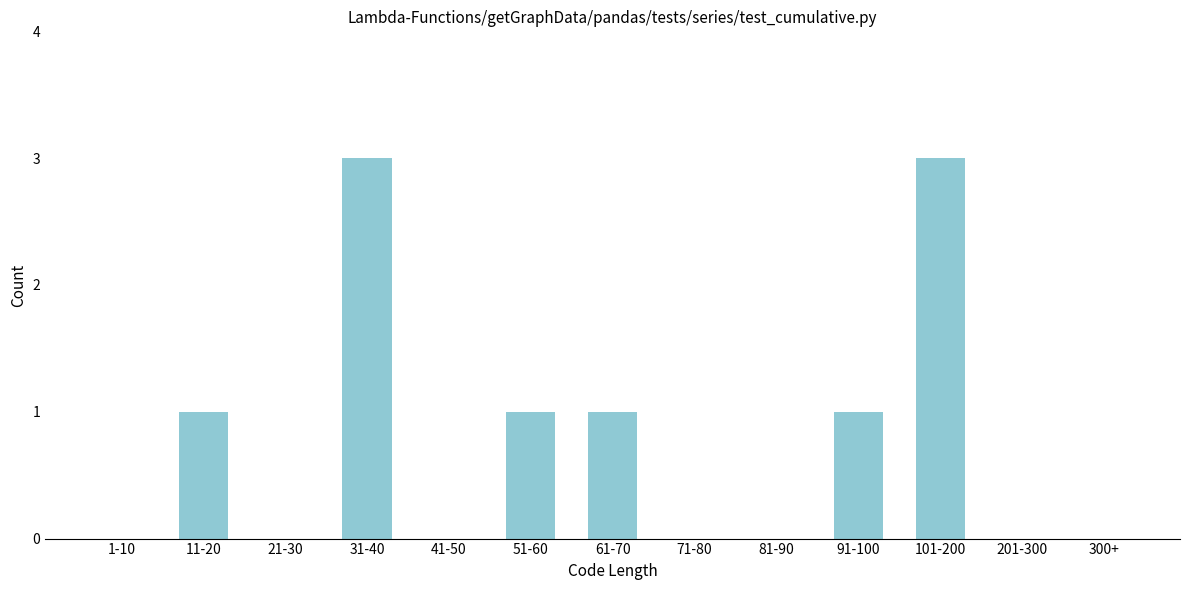

Reading left to right, list all the values displayed in this chart.

1-10=0	11-20=1	21-30=0	31-40=3	41-50=0	51-60=1	61-70=1	71-80=0	81-90=0	91-100=1	101-200=3	201-300=0	300+=0